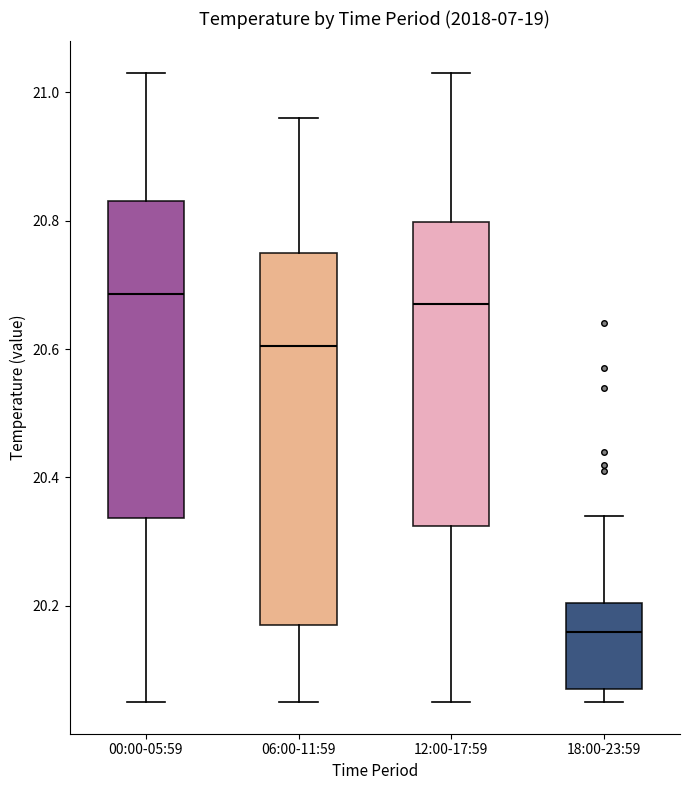

Where is the lower edge of the box for 00:00-05:59 on the y-axis? The values are not printed on the chart, so give them approximately, as read against the axis.

20.34